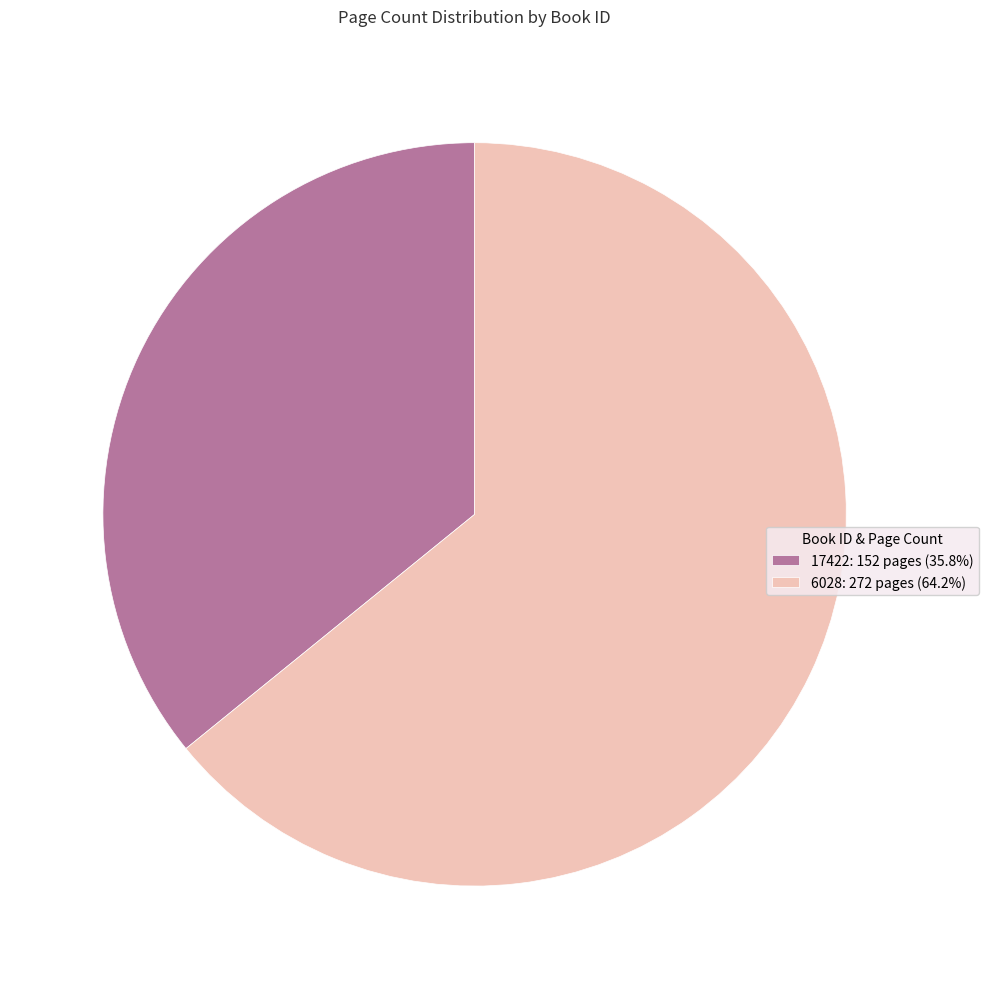

True or false: 6028 accounts for 50% of the total.

False